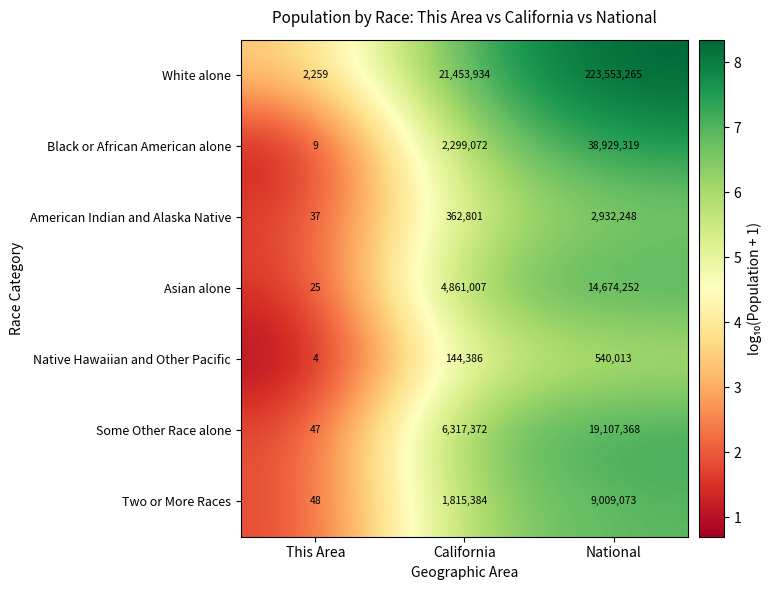

What is the difference between the second highest and minimum values in the White alone series?

21451675